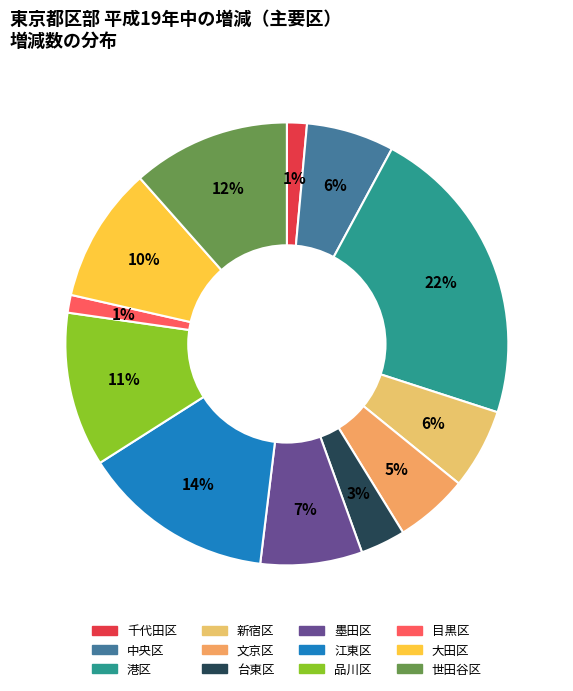

How many slices are in this pie chart?

12